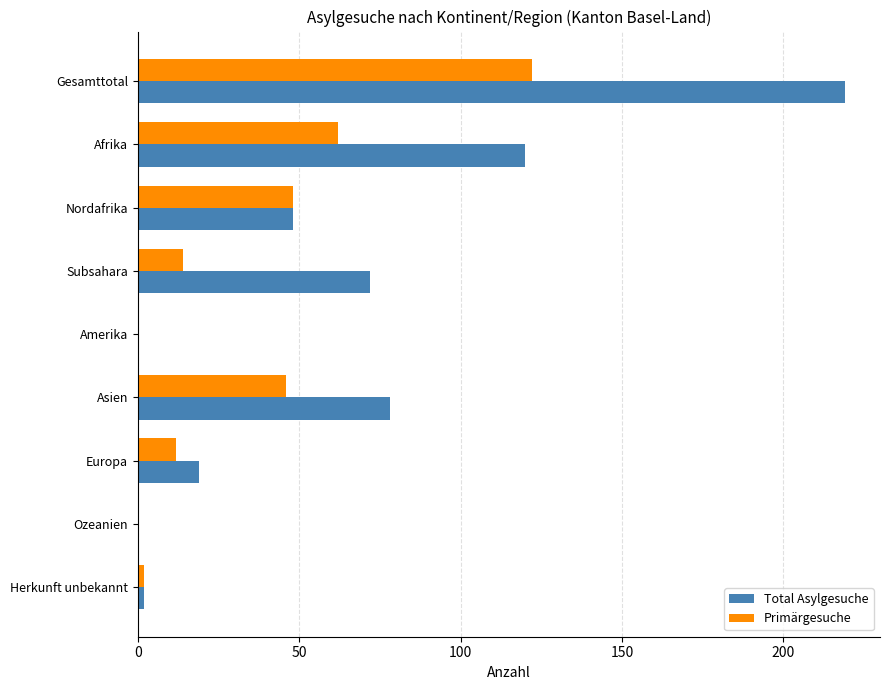

Count the number of data series in this chart.

2